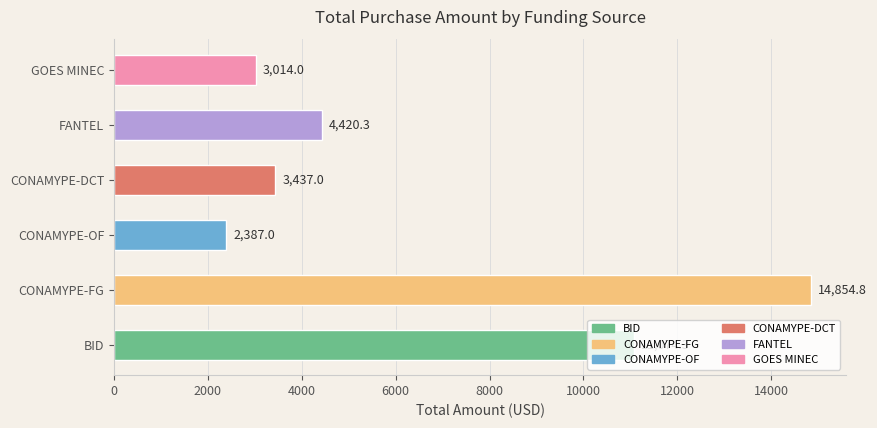

List the labels in order of value, smallest first.

CONAMYPE-OF, GOES MINEC, CONAMYPE-DCT, FANTEL, BID, CONAMYPE-FG